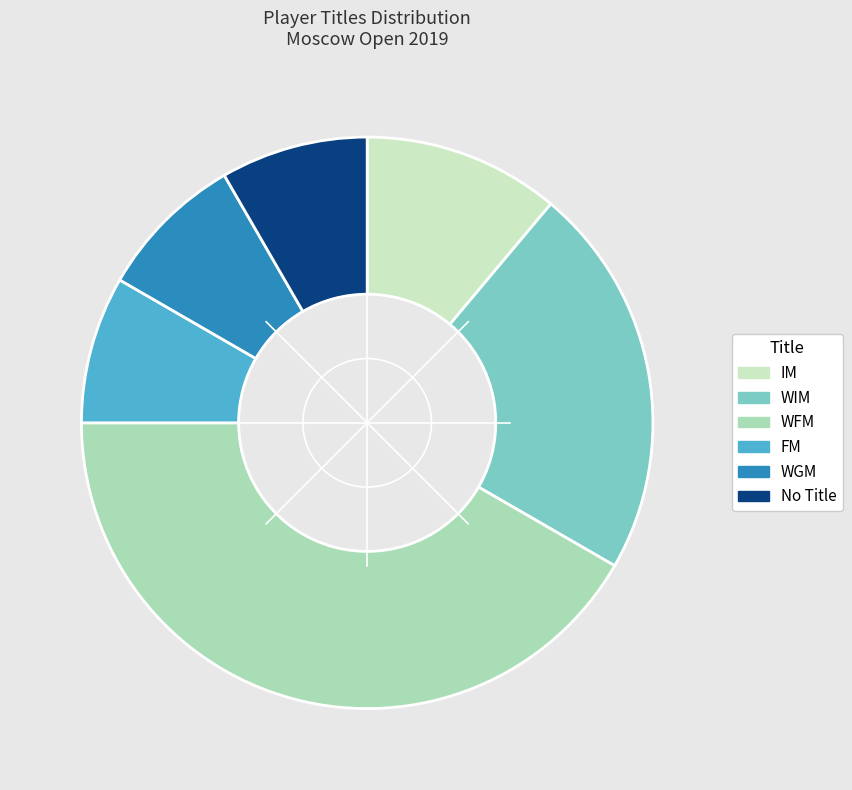

Is there a majority slice in this chart?

No